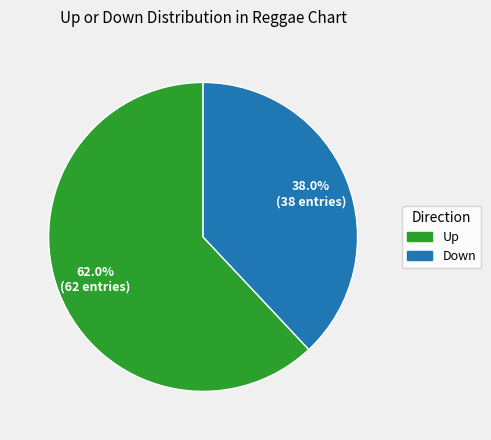

Does any single category account for the majority?

Yes